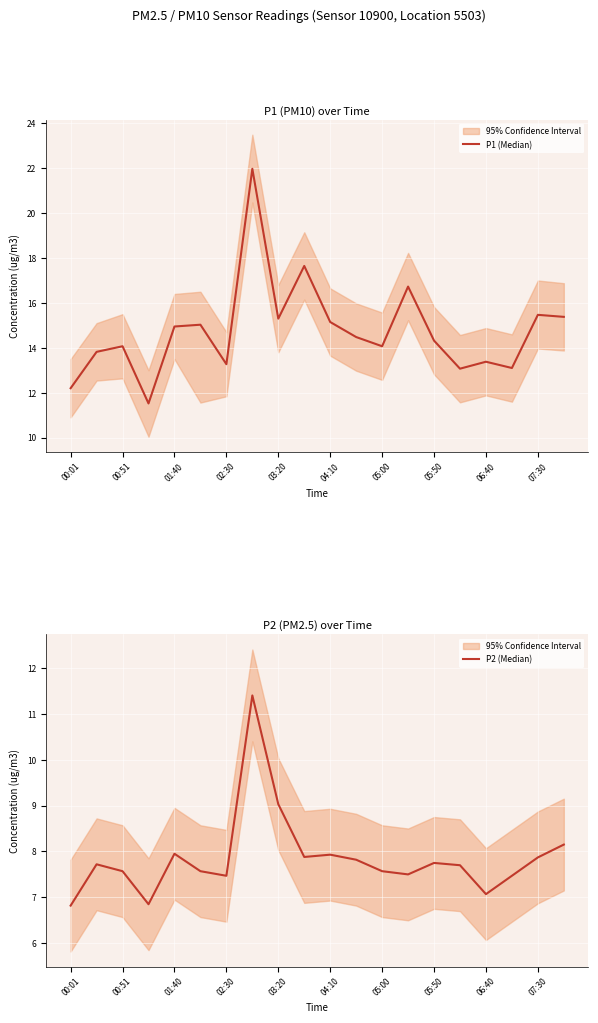

The value of P1 (Median) at 06:40 is 9.4. True or false?

False